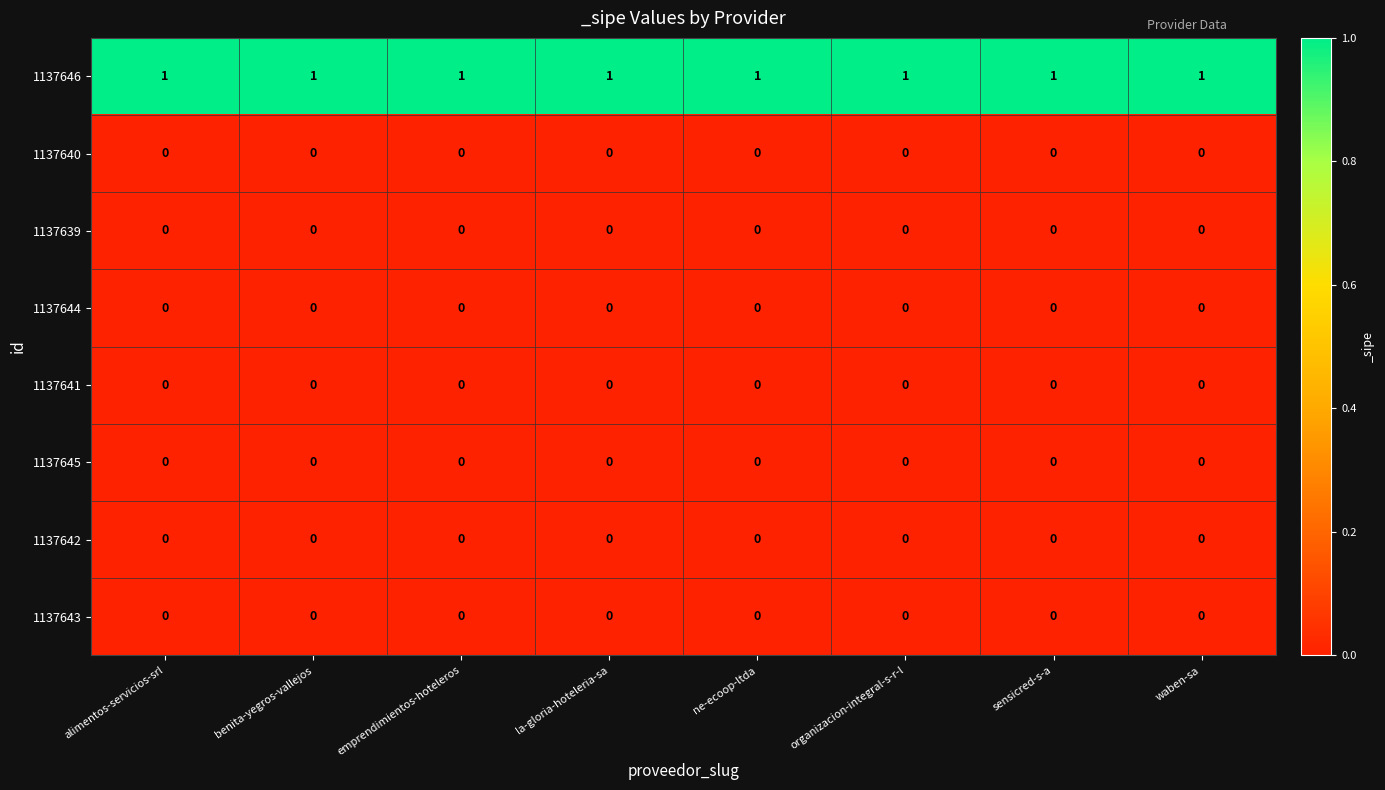

True or false: 1137640 has a value of 0 at waben-sa.

True